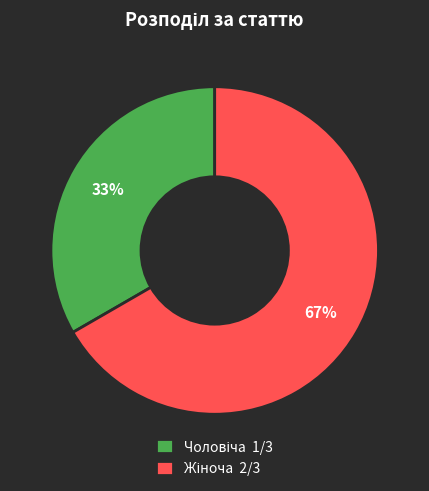

To the nearest percent, what is the average slice percentage?

50%